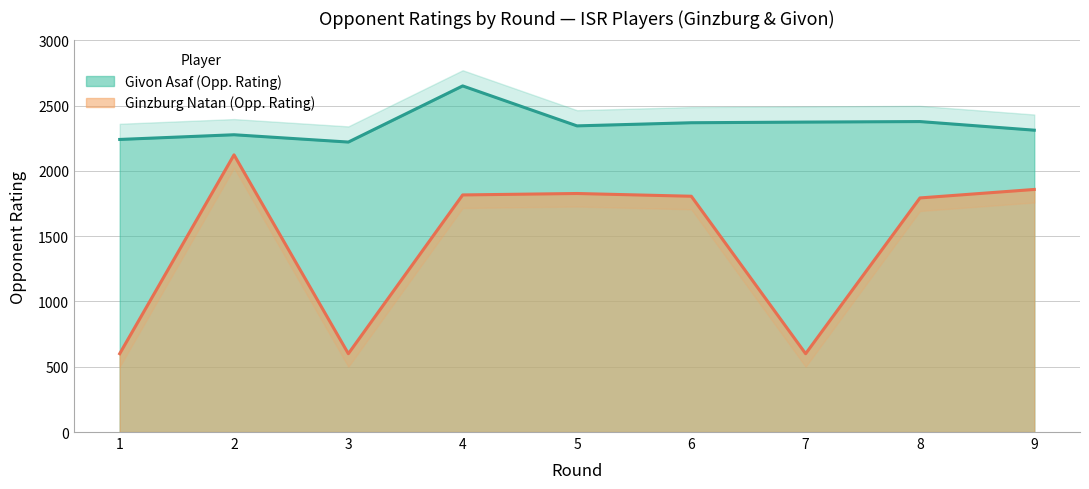

What is the sum of the Givon Rating values at 4 and 6?

5020